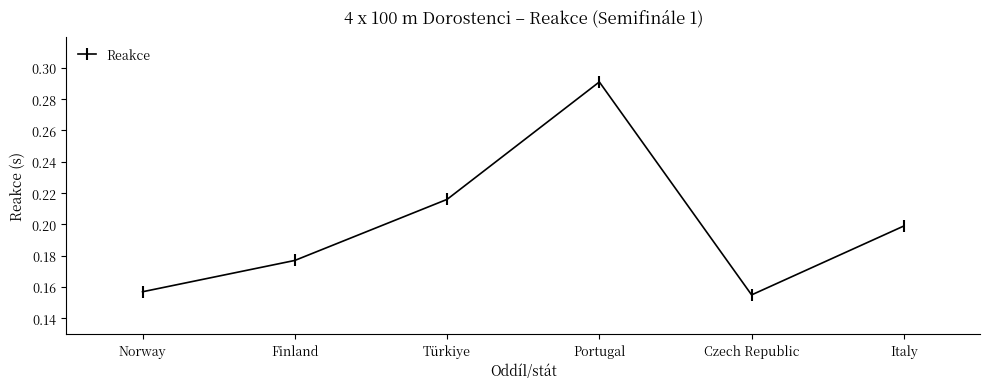

What is the label of the 3rd point from the right?

Portugal